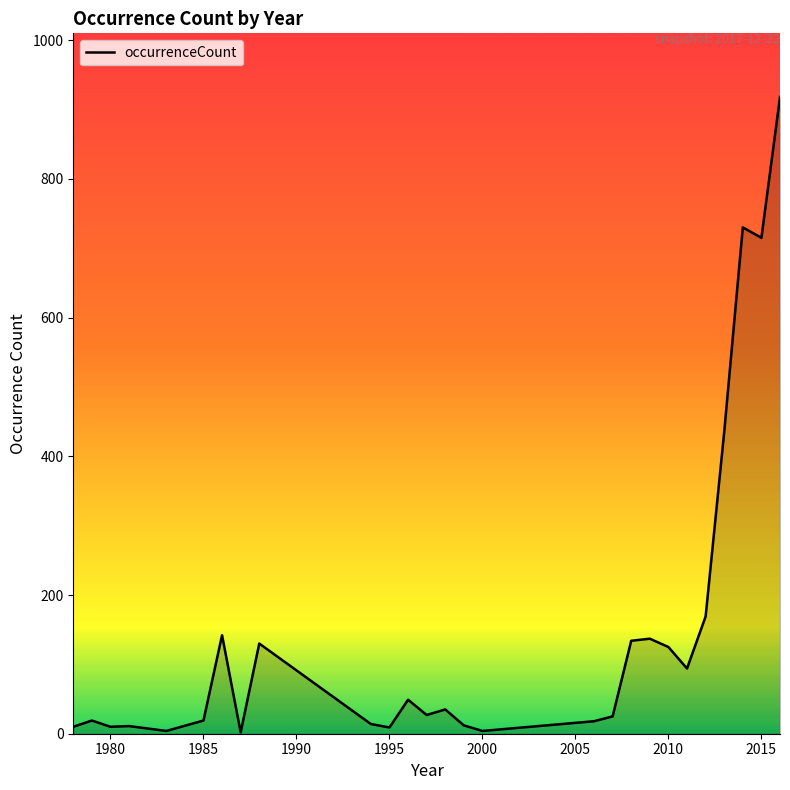

What is the difference between the maximum and minimum values?

916